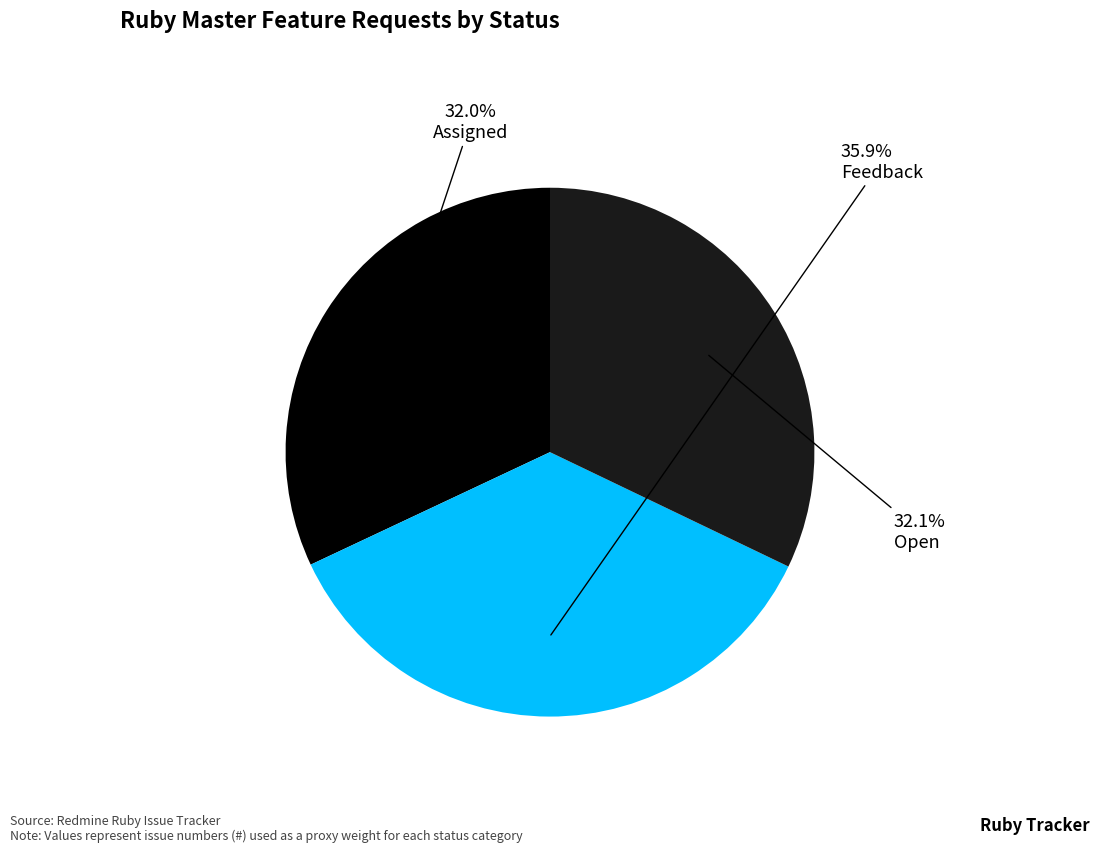

Between Feedback and Open, which is larger?

Feedback